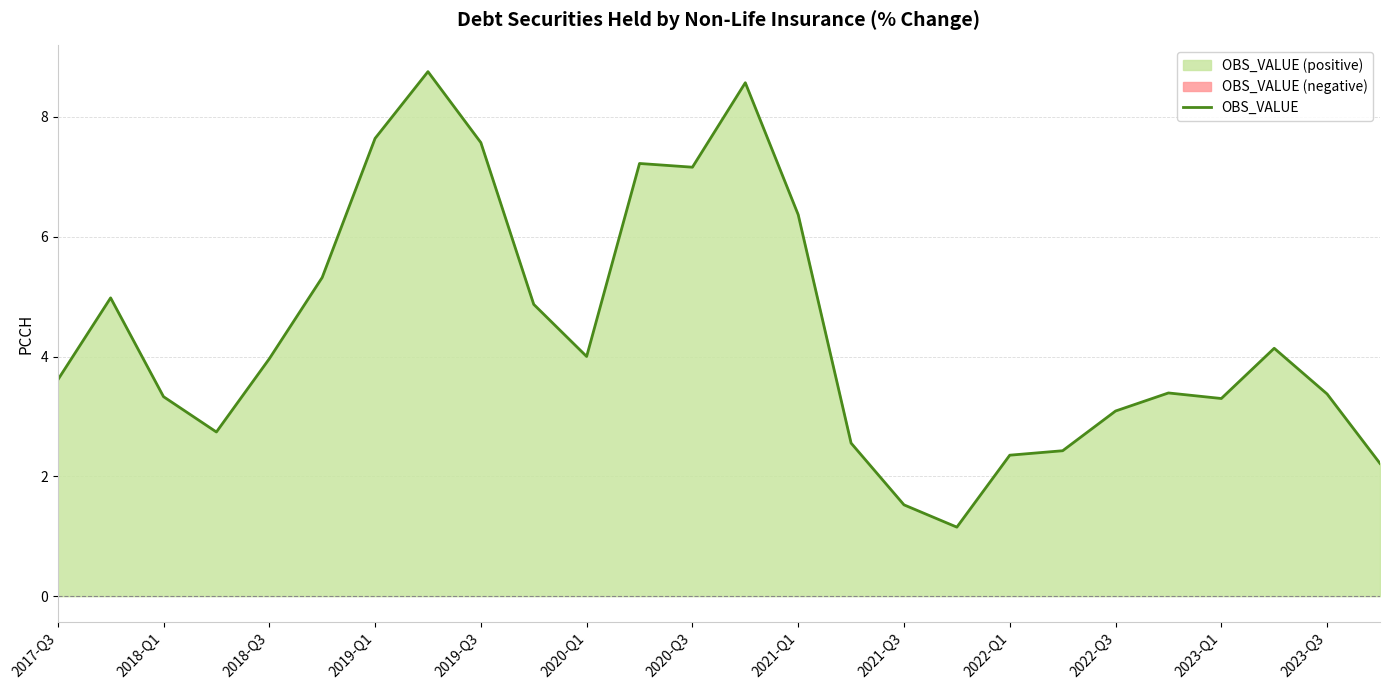

Where does the data first go above 3?

2017-Q3